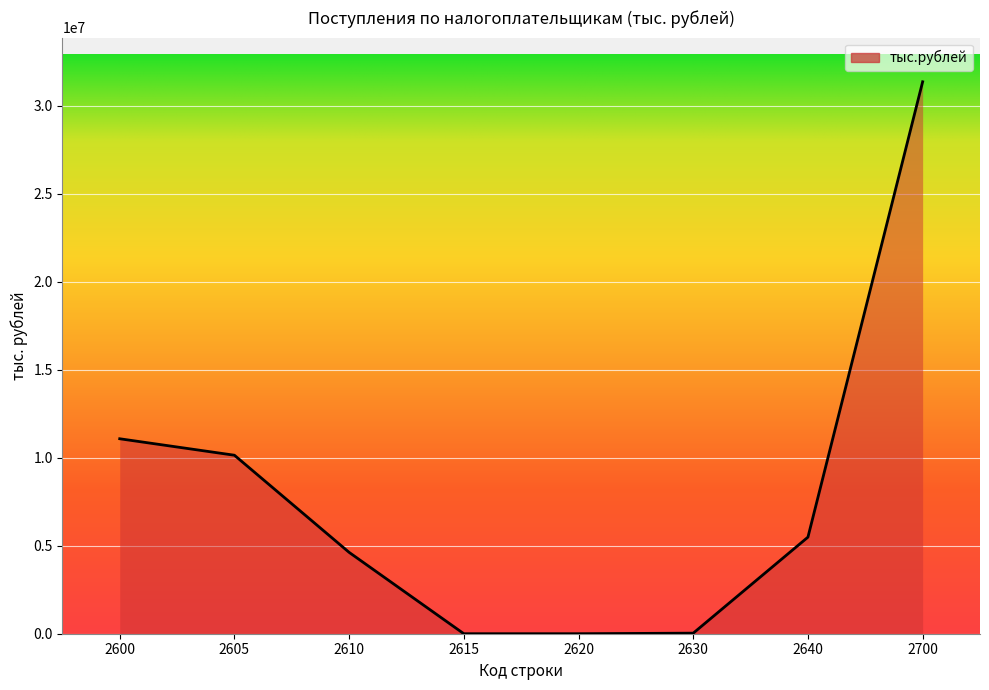

Reading left to right, extract all data points from this chart.

11073463	10138042	4620476	0	441	31891	5485234	31349547